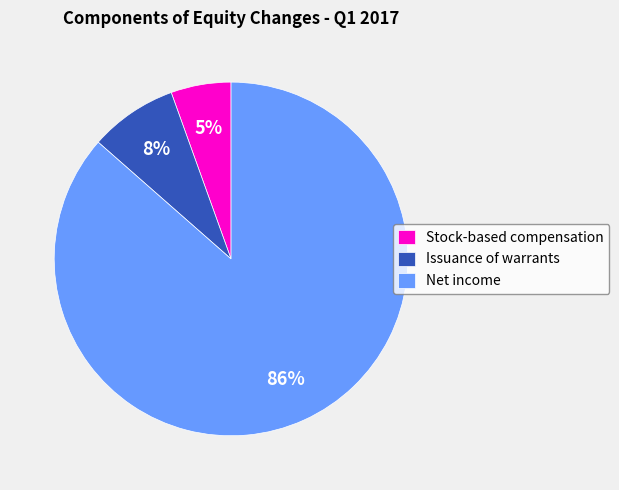

To the nearest percent, what is the average slice percentage?

33%